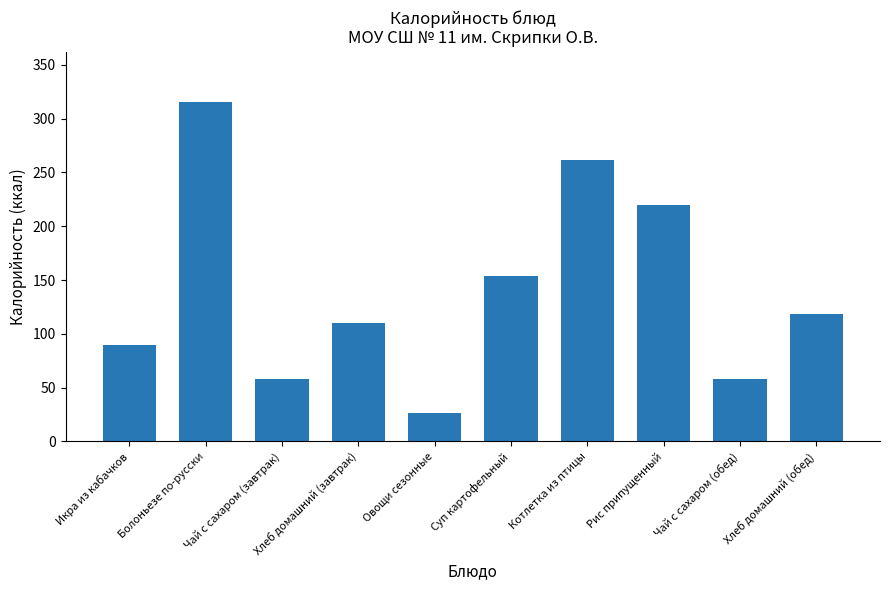

Approximately how many times larger is the value at Суп картофельный compared to Икра из кабачков?

1.7